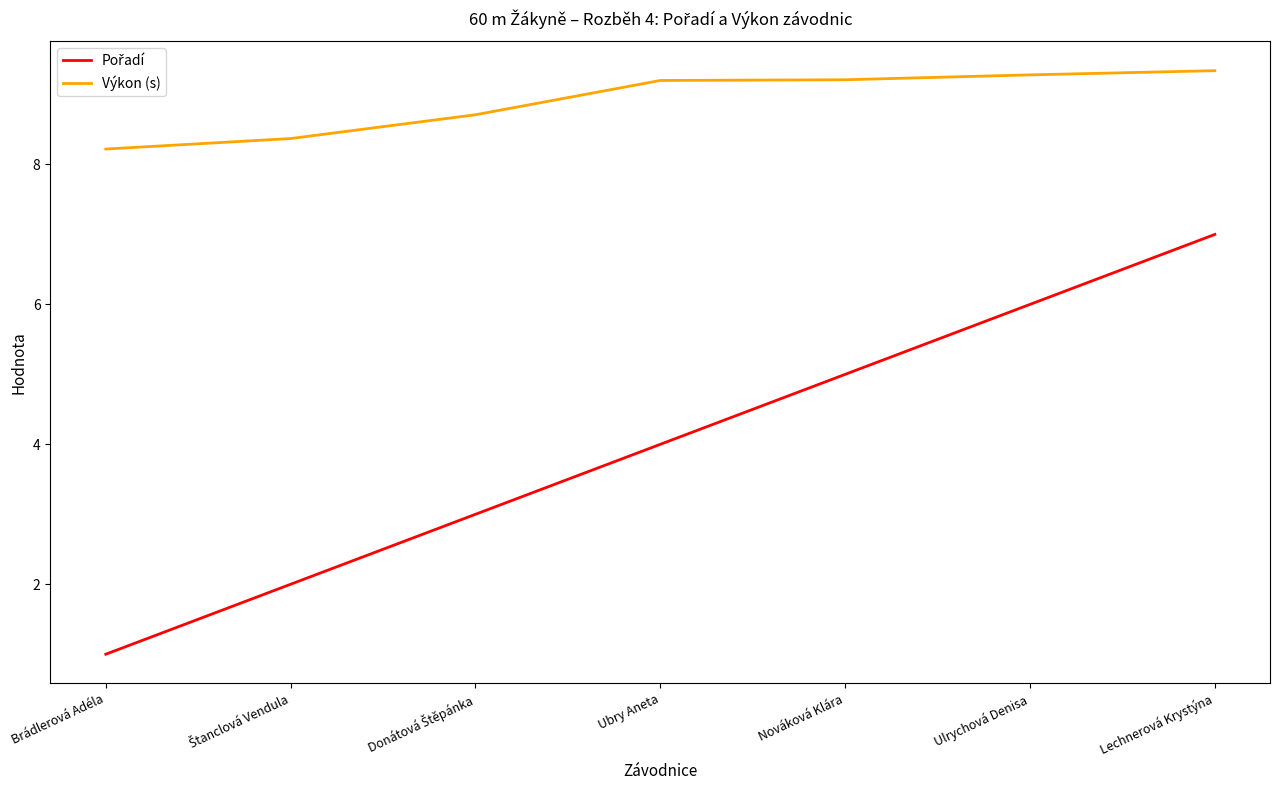

How many series are shown in this chart?

2